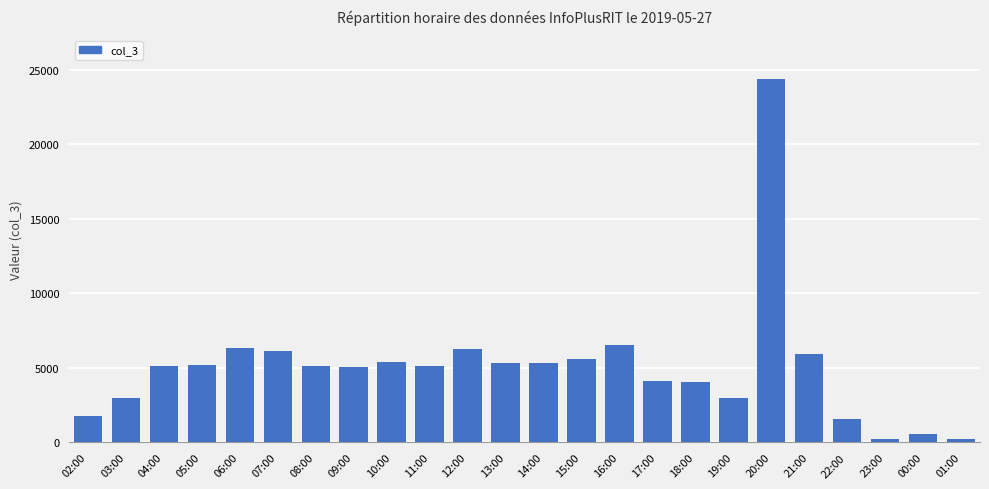

What is the minimum value shown in the chart?

258